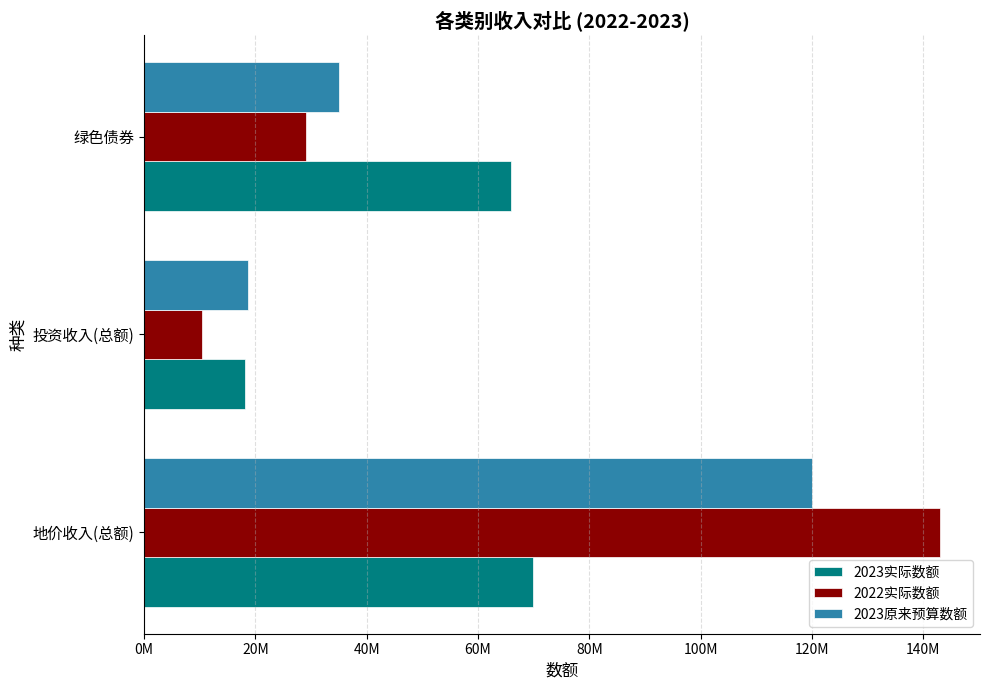

What are all the series names shown in the legend?

2023实际数额, 2022实际数额, 2023原来预算数额